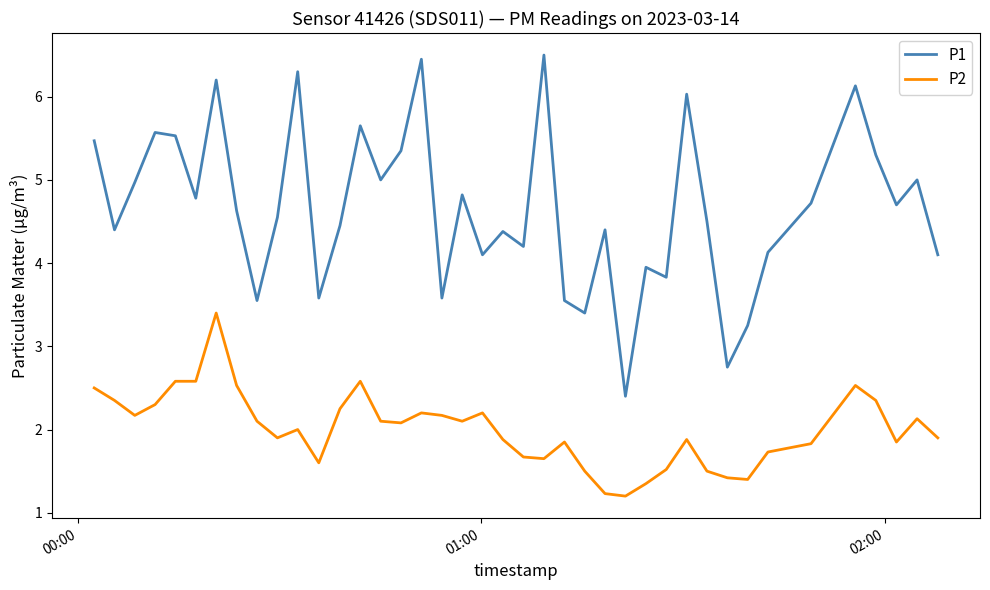

Which series has the widest spread of values?

P1